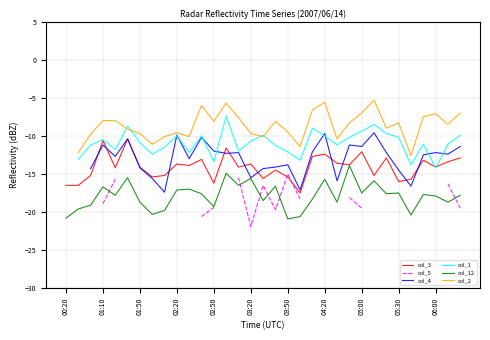

What is the maximum value for col_3?

-10.4